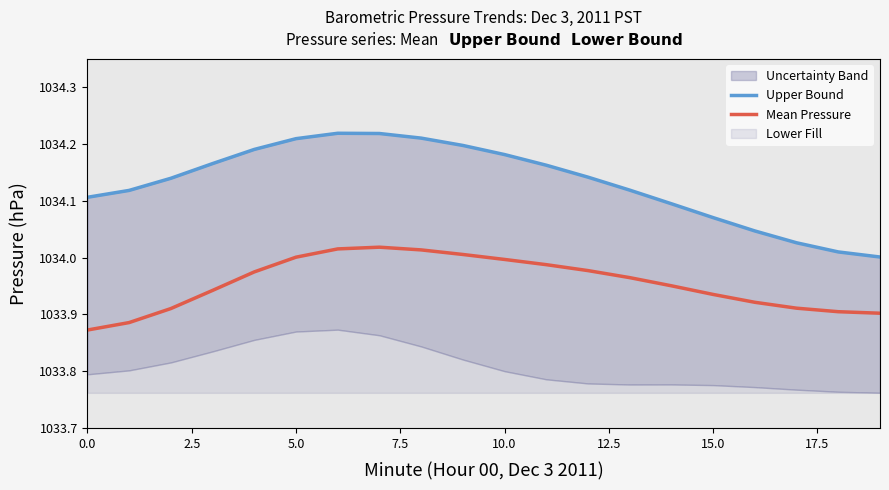

Is it true that Mean Pressure equals 1605.0 at 15.0?

False